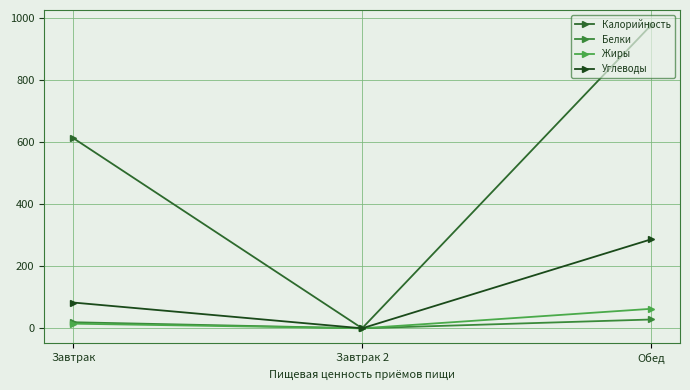

List the series in order of their peak value, highest first.

Калорийность, Углеводы, Жиры, Белки